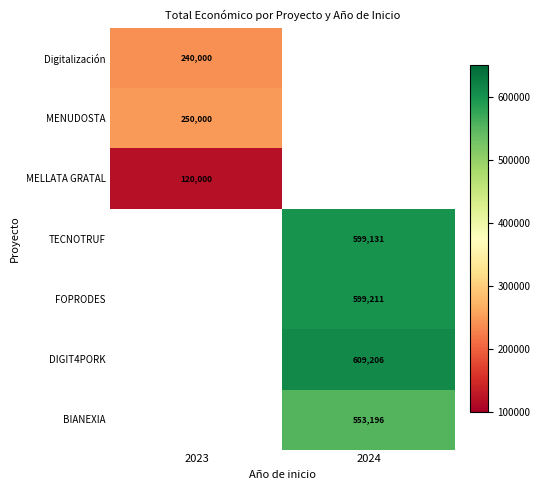

What is the spread (max minus min) of values at 2023?

130000.0